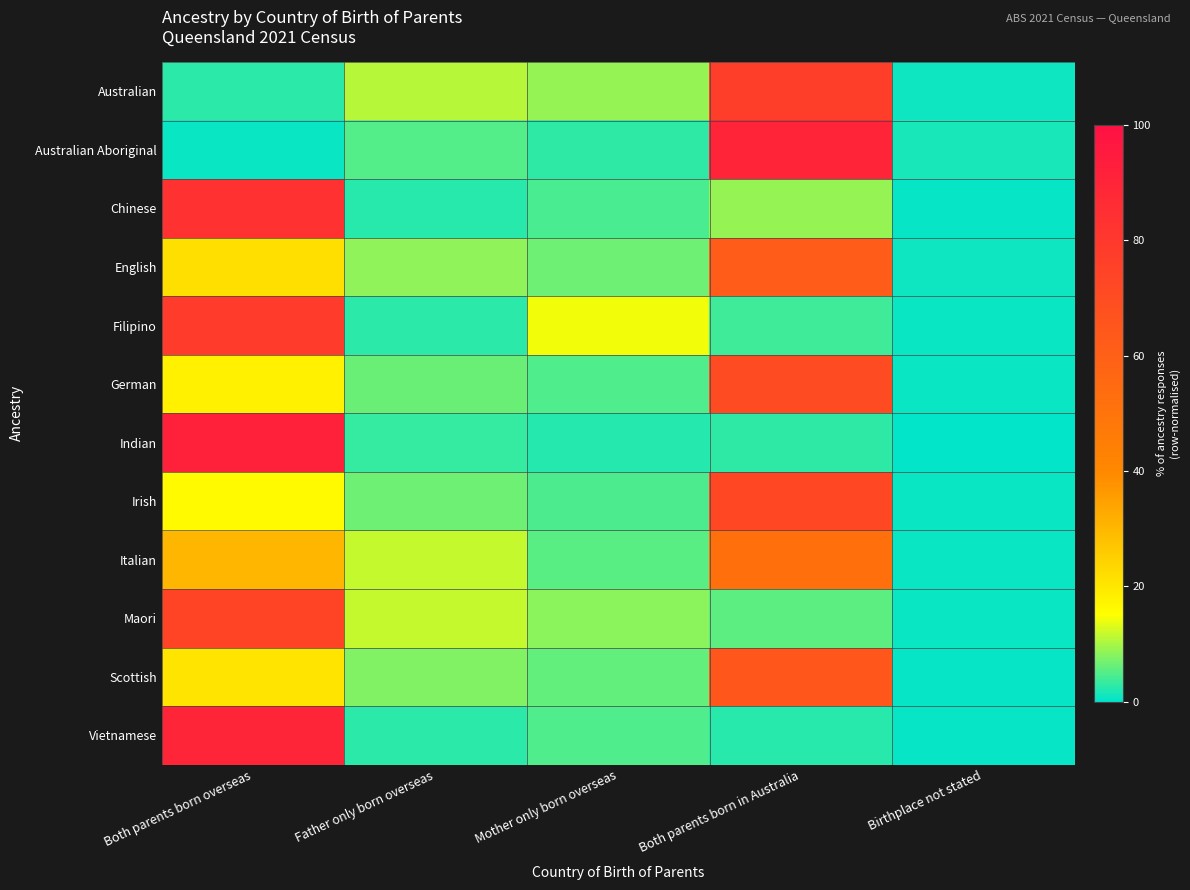

Reading right to left, extract all data points from this chart.

Australian: Birthplace not stated=0.9	Both parents born in Australia=76.8	Mother only born overseas=8.9	Father only born overseas=10.8	Both parents born overseas=2.6
Australian Aboriginal: Birthplace not stated=1.4	Both parents born in Australia=90.1	Mother only born overseas=2.9	Father only born overseas=4.9	Both parents born overseas=0.7
Chinese: Birthplace not stated=0.5	Both parents born in Australia=8.8	Mother only born overseas=4.4	Father only born overseas=2.4	Both parents born overseas=83.8
English: Birthplace not stated=0.9	Both parents born in Australia=62.2	Mother only born overseas=6.6	Father only born overseas=8.5	Both parents born overseas=21.8
Filipino: Birthplace not stated=0.6	Both parents born in Australia=3.8	Mother only born overseas=14.4	Father only born overseas=2.6	Both parents born overseas=78.6
German: Birthplace not stated=0.7	Both parents born in Australia=70.4	Mother only born overseas=4.7	Father only born overseas=6.4	Both parents born overseas=17.9
Indian: Birthplace not stated=0.3	Both parents born in Australia=2.9	Mother only born overseas=2.2	Father only born overseas=3.2	Both parents born overseas=91.5
Irish: Birthplace not stated=0.6	Both parents born in Australia=72.3	Mother only born overseas=4.7	Father only born overseas=6.6	Both parents born overseas=15.8
Italian: Birthplace not stated=0.6	Both parents born in Australia=51.8	Mother only born overseas=5.4	Father only born overseas=11.7	Both parents born overseas=30.4
Maori: Birthplace not stated=0.7	Both parents born in Australia=5.5	Mother only born overseas=8.3	Father only born overseas=11.6	Both parents born overseas=73.9
Scottish: Birthplace not stated=0.6	Both parents born in Australia=65.1	Mother only born overseas=5.9	Father only born overseas=7.8	Both parents born overseas=20.7
Vietnamese: Birthplace not stated=0.4	Both parents born in Australia=2.5	Mother only born overseas=4.8	Father only born overseas=2.6	Both parents born overseas=89.7